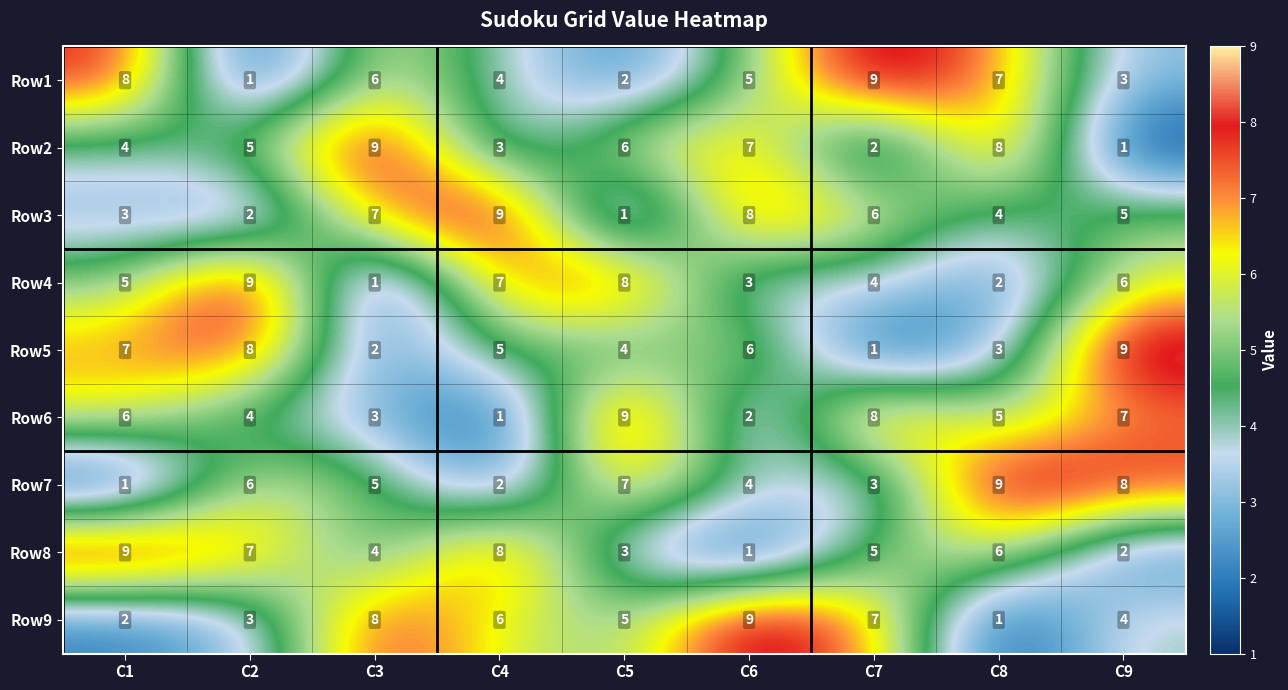

The Row3 series shows 2 at C1. True or false?

False